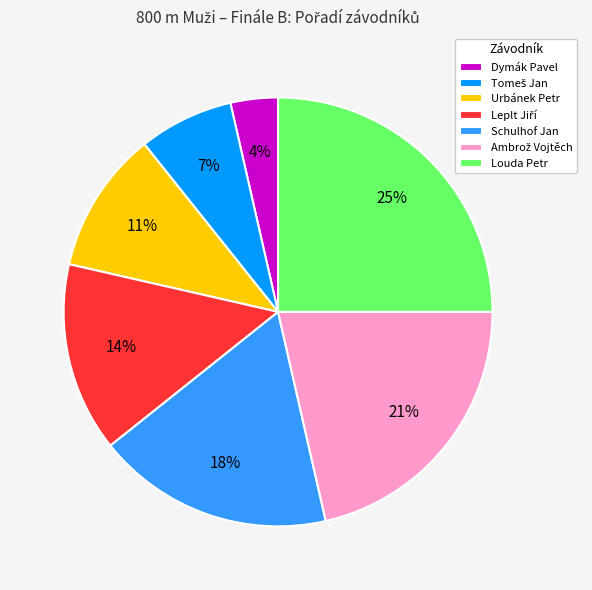

Which slice is the smallest?

Dymák Pavel